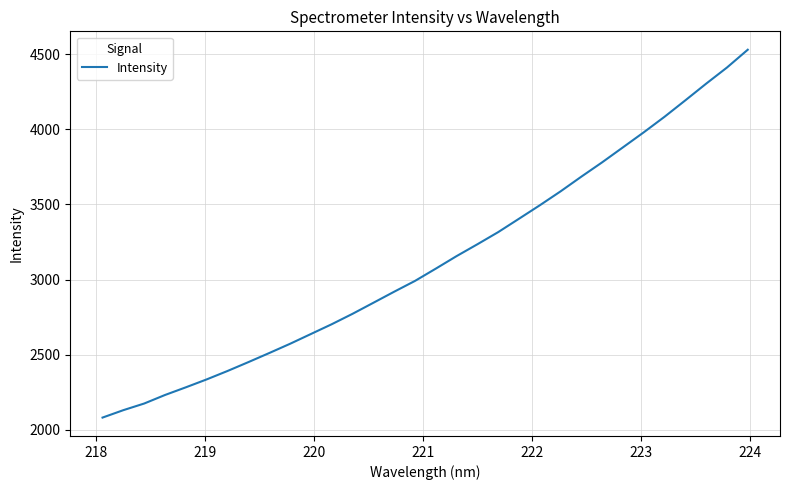

What is the greatest value displayed?

4529.6